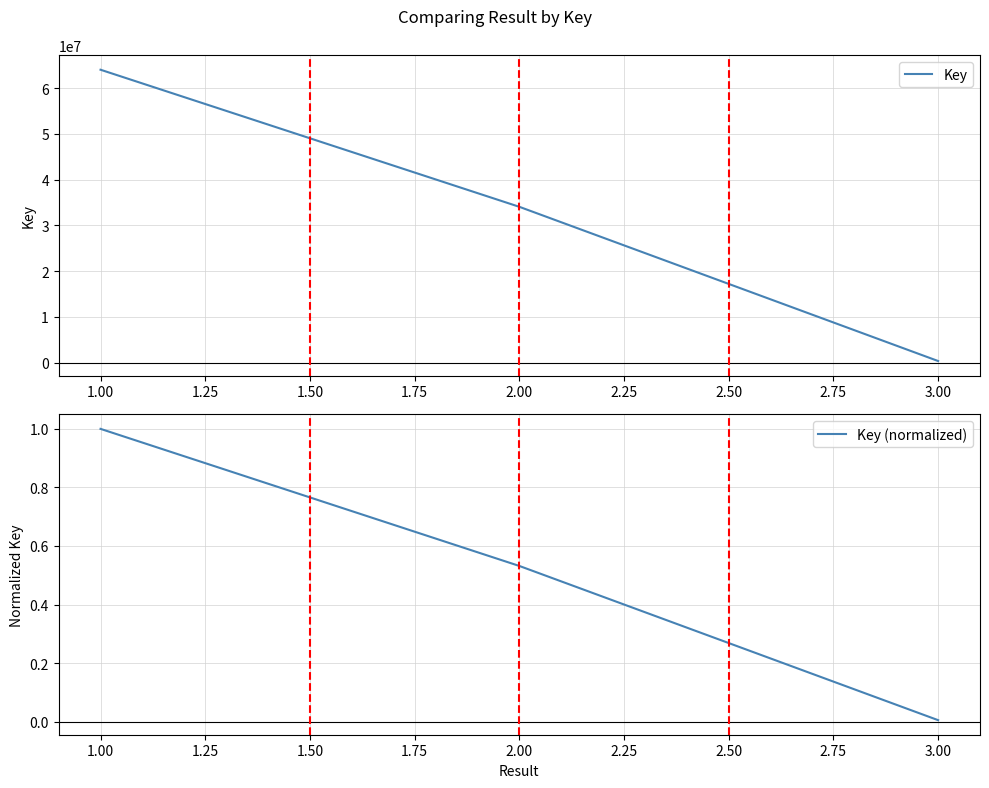

Rank the series by their average value, from highest to lowest.

Key, Key (normalized)